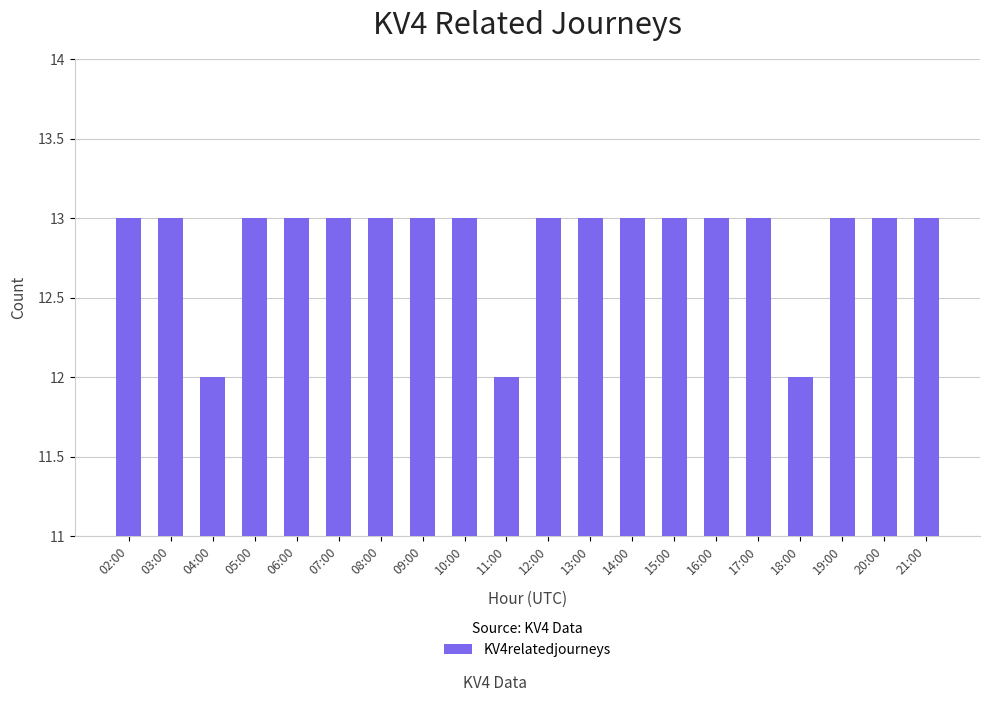

The value at 20:00 is 13. True or false?

True